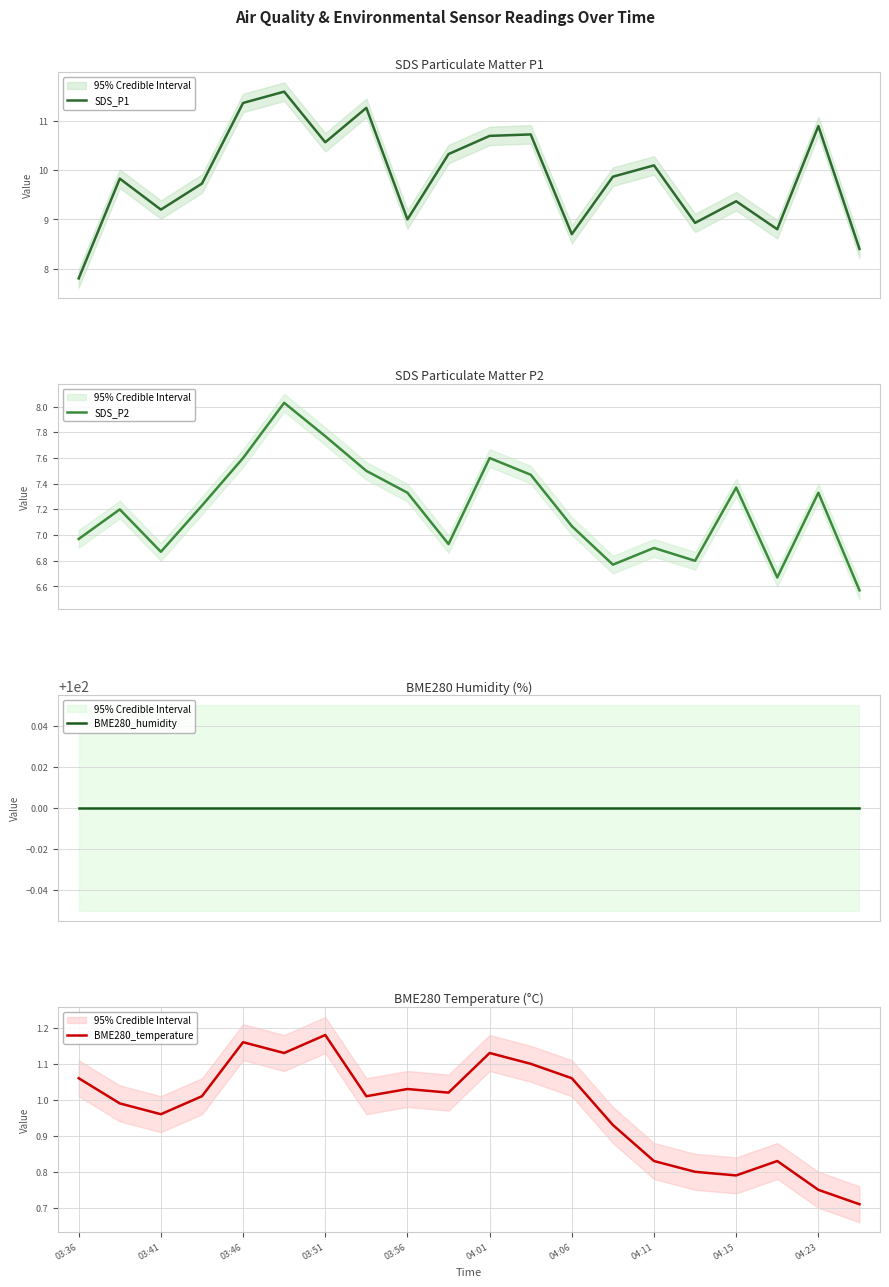

The BME280_temperature series shows 1.4 at 03:56. True or false?

False